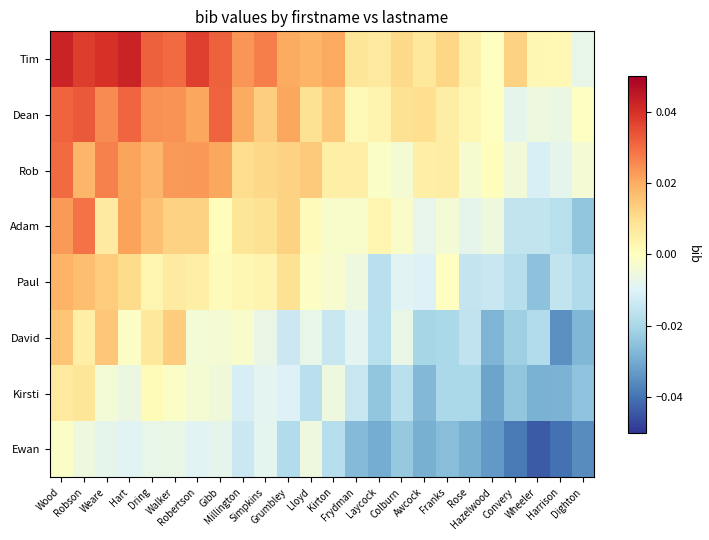

Which series has the largest total across all categories?

Tim